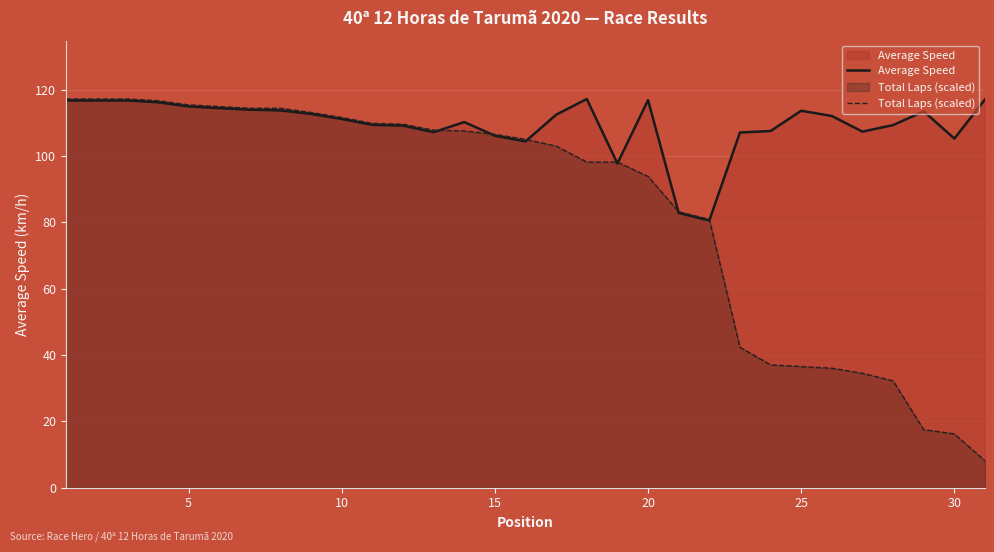

How many intersections are there between Average Speed and Total Laps (scaled)?

7